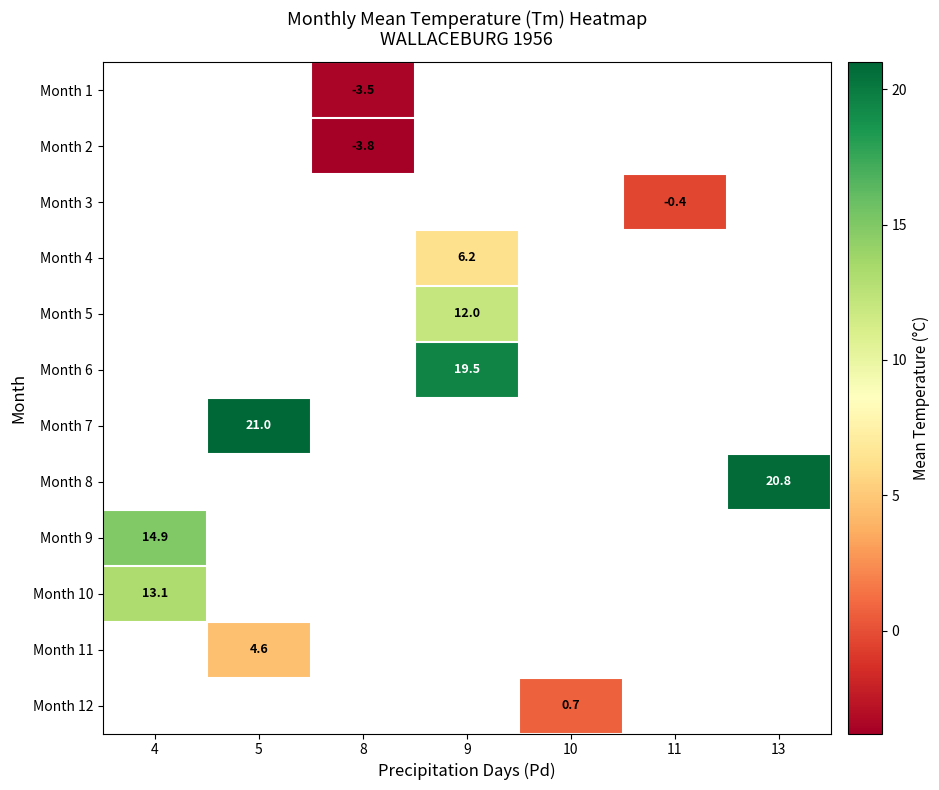

The value of Month 8 at 13 is 20.8. True or false?

True